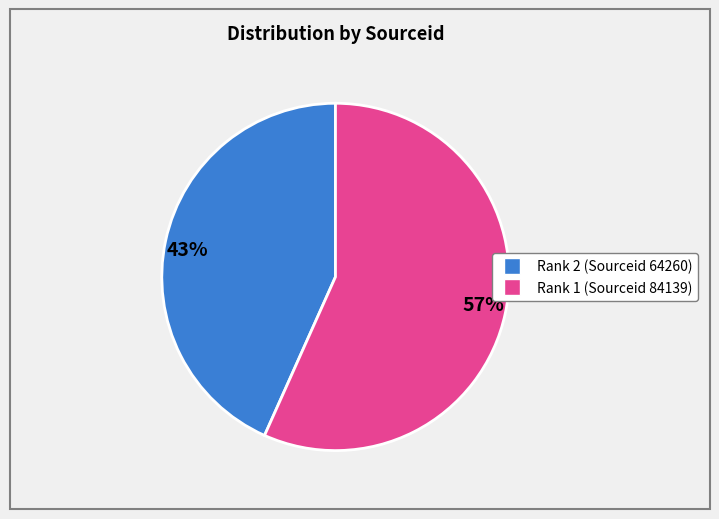

Approximately how many times larger is the value at 57% compared to 43%?

1.3